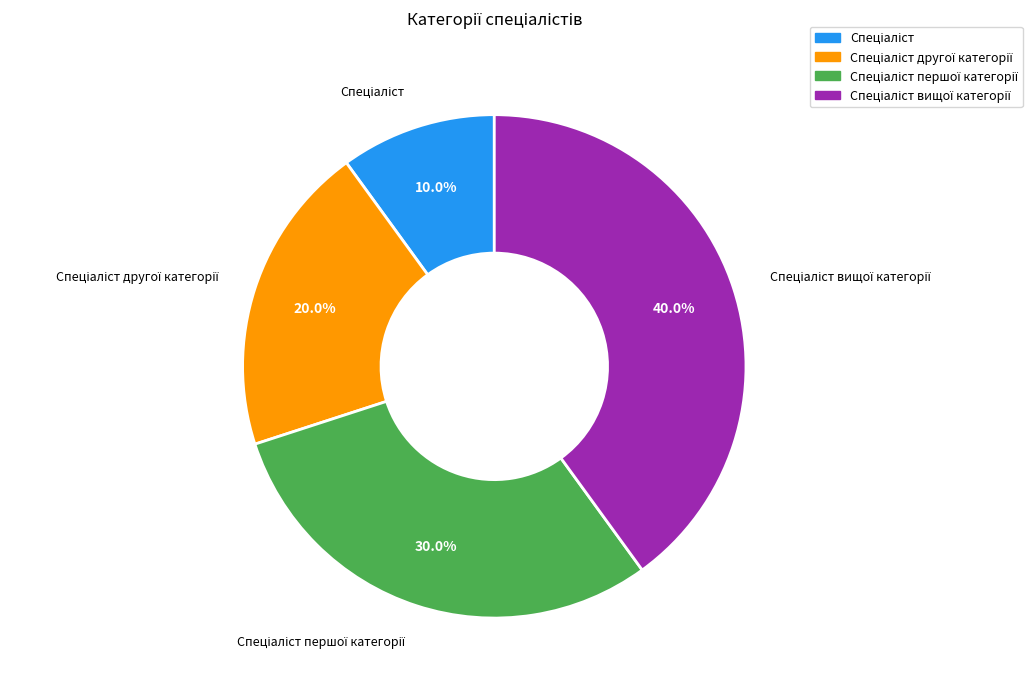

Does any single category account for the majority?

No